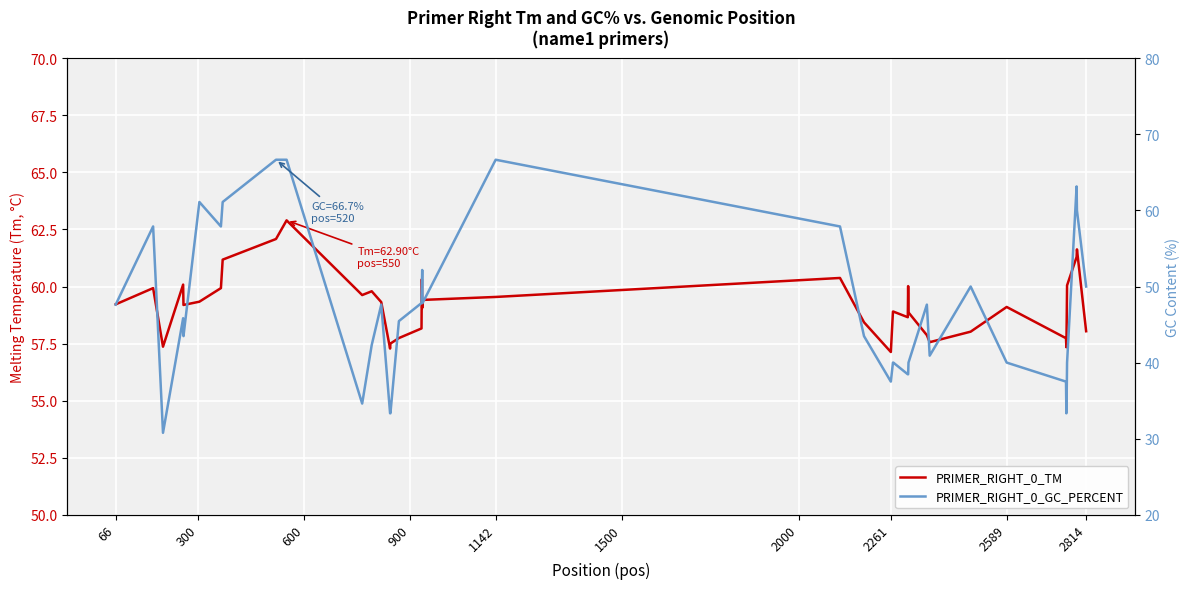

True or false: PRIMER_RIGHT_0_TM has more than 1 points higher than both neighbors.

True